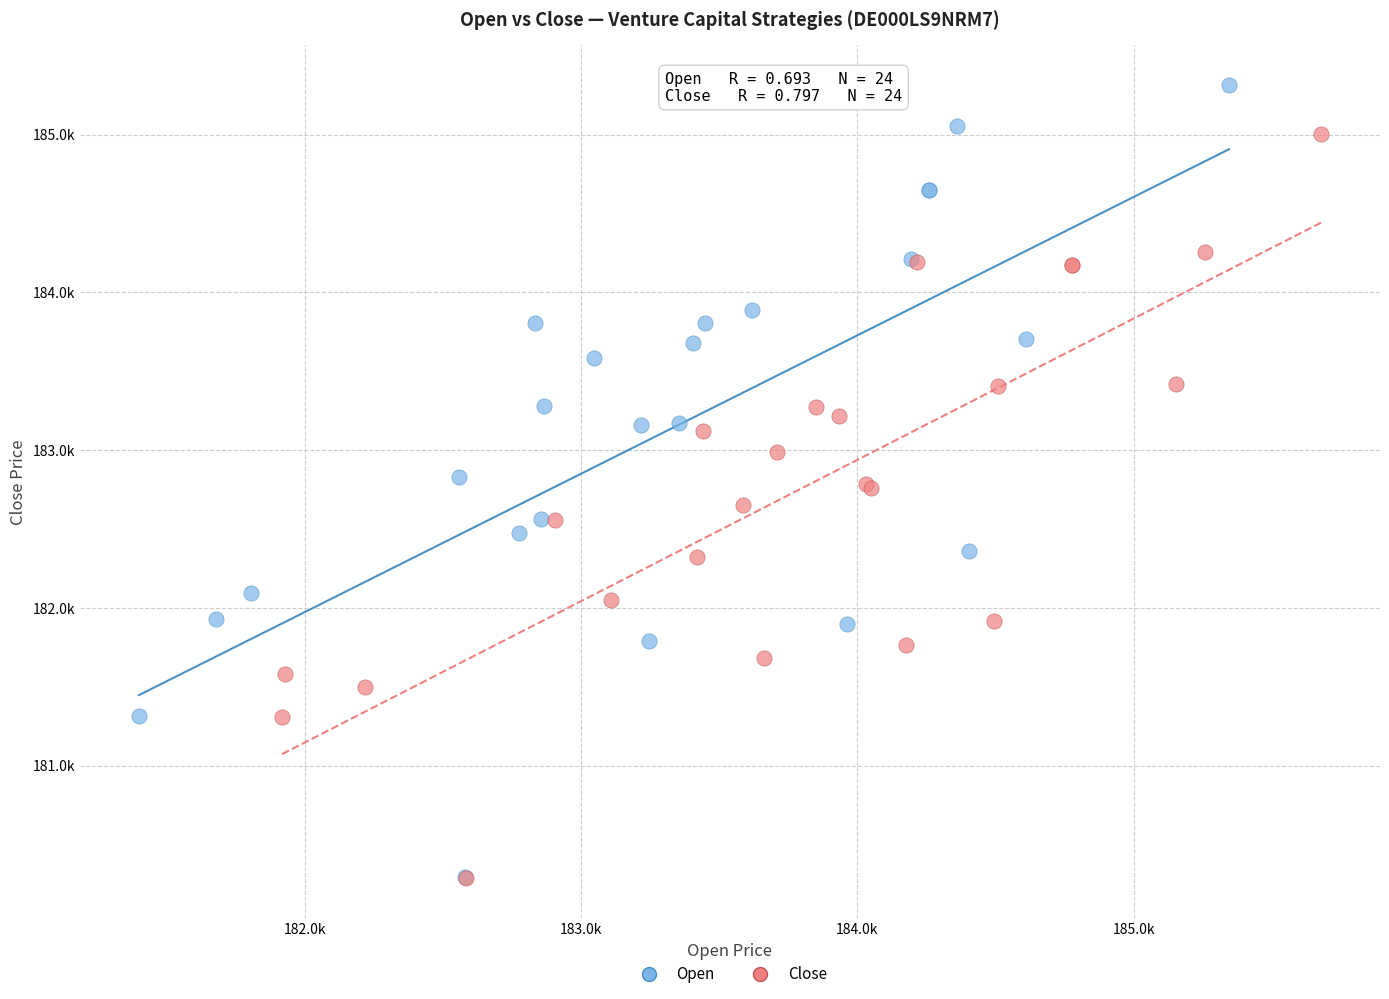

What are all the series names shown in the legend?

Open, Close